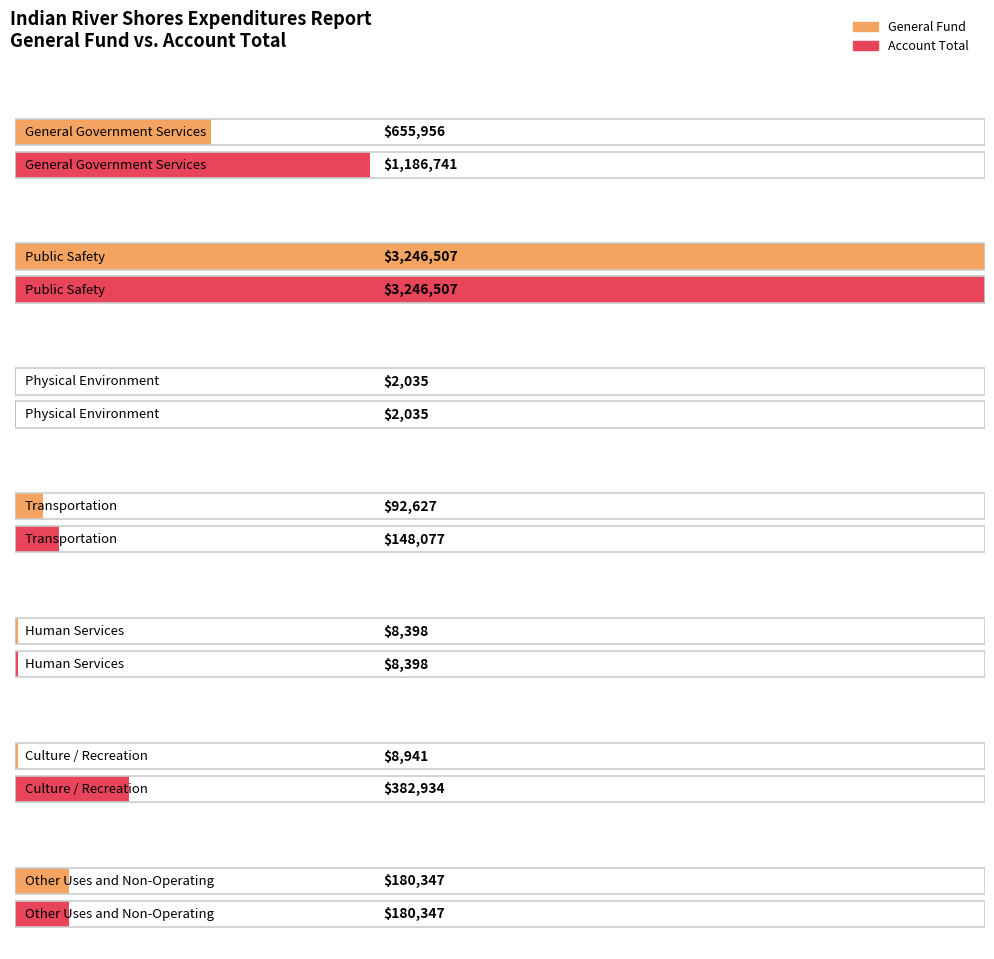

How many groups of bars are there?

7